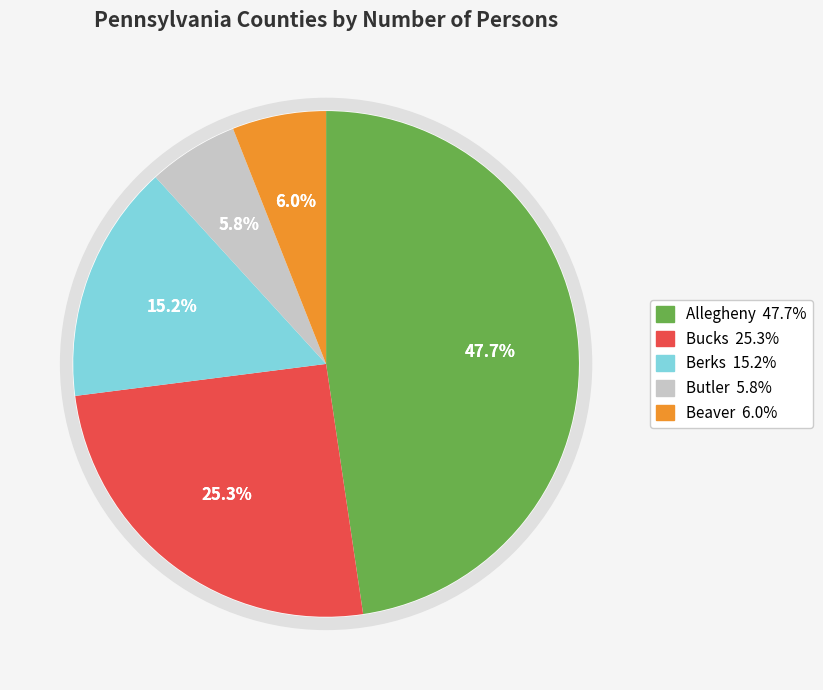

To the nearest percent, what is the difference between the Bucks and Allegheny slice percentages?

22%